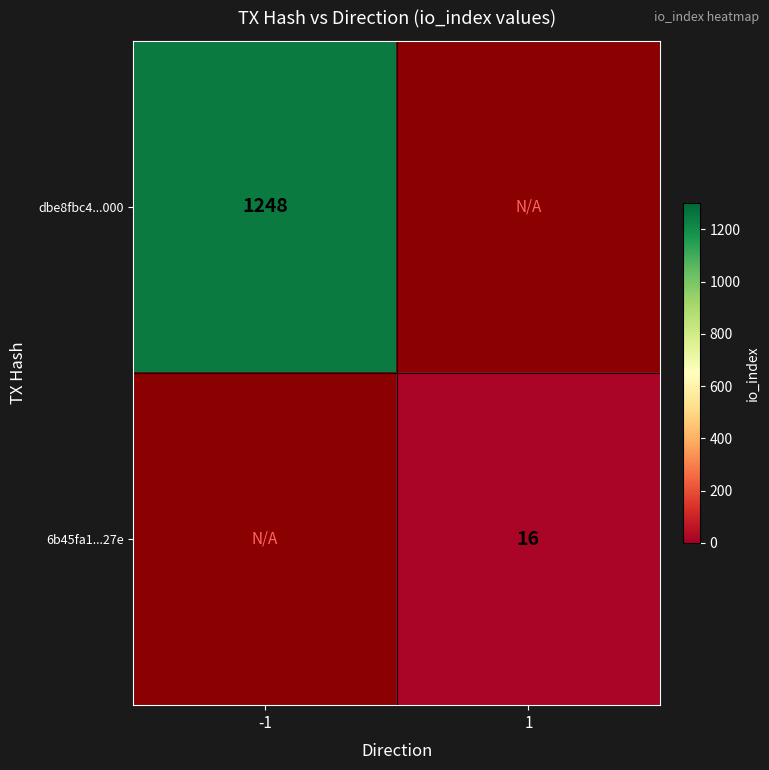

Is it true that 6b45fa1...27e equals 16 at 1?

True